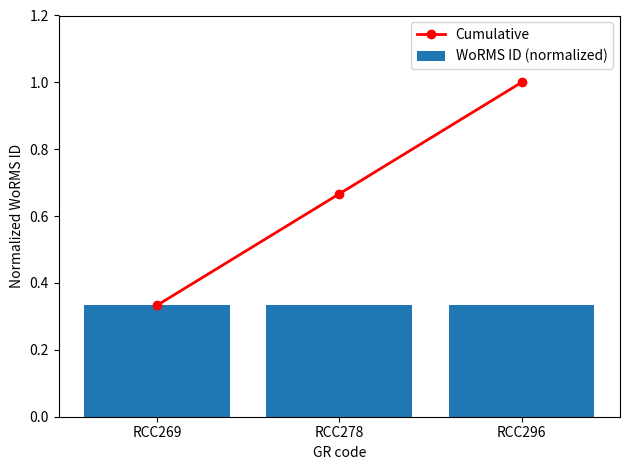

Reading right to left, what are all the values shown in this chart?

Cumulative: 1.0	0.7	0.3
WoRMS ID (normalized): 0.3	0.3	0.3